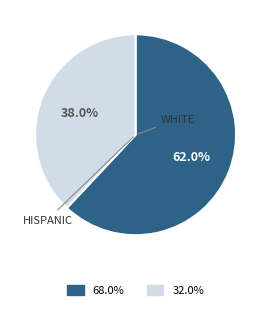

Is there any slice that represents more than half of the pie?

Yes